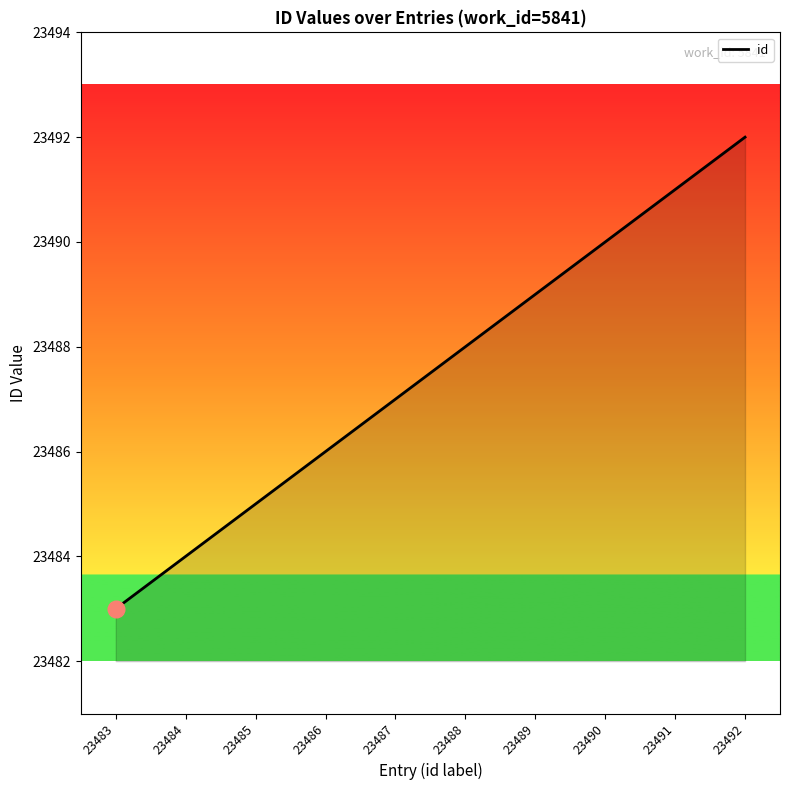

Where is the data nearest to the value 23487?

23487